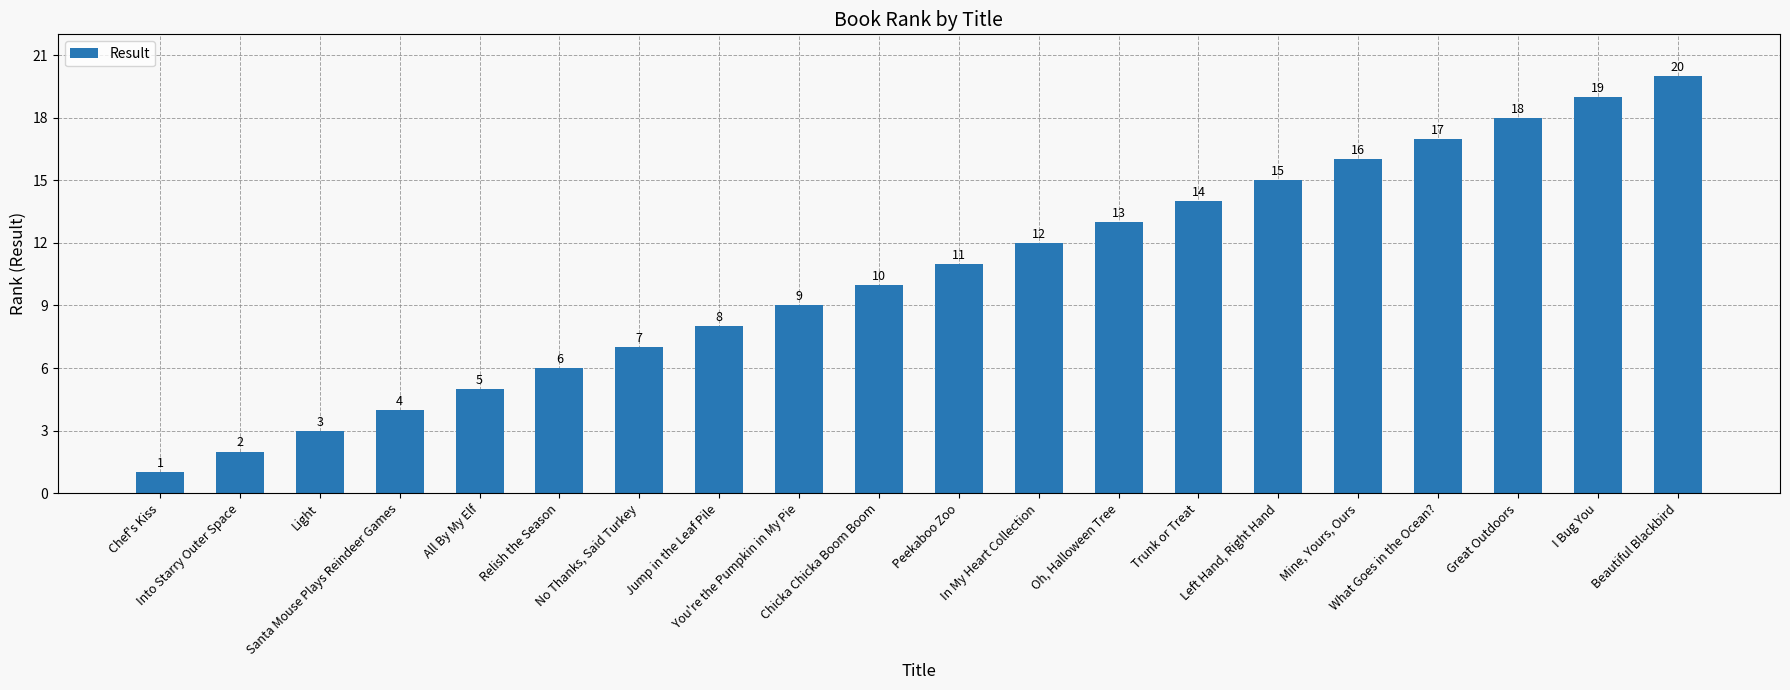

Read the value at Great Outdoors.

18